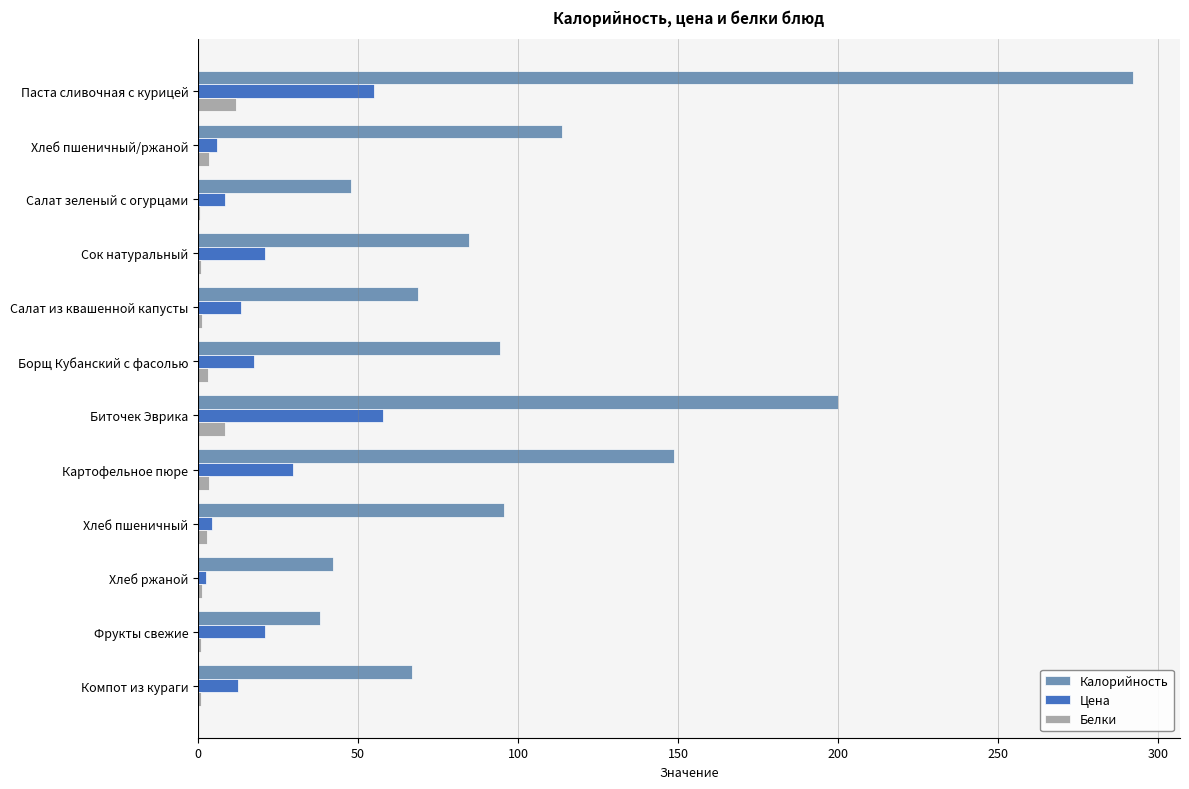

What are all the series names shown in the legend?

Калорийность, Цена, Белки